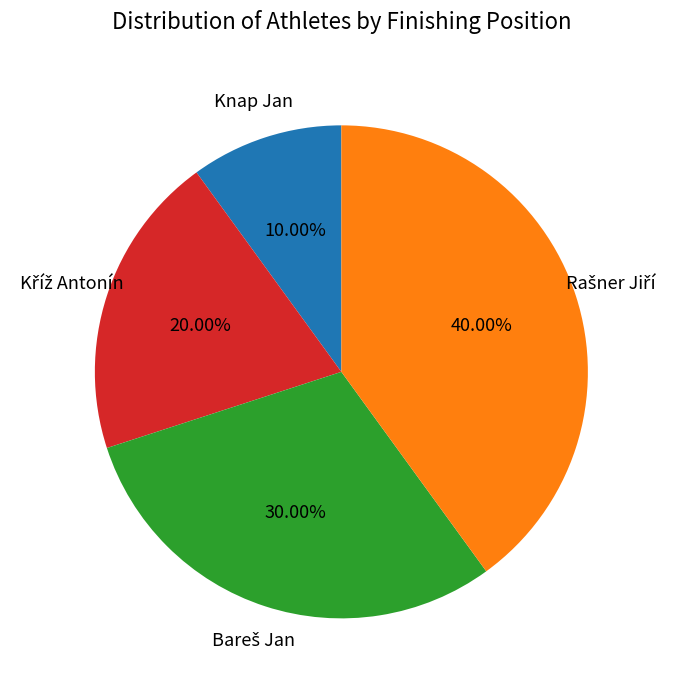

Which slice is the smallest?

Knap Jan